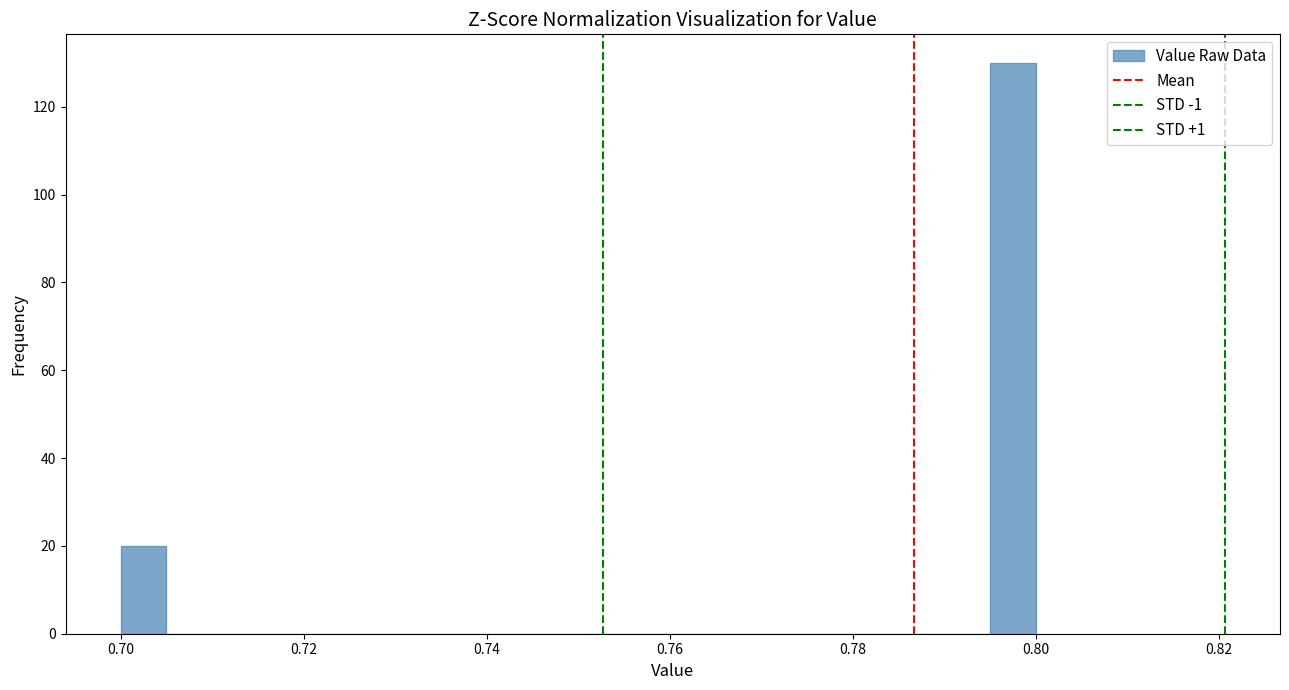

Around what value on the x-axis is the tallest bar? Give the approximate position of its centre, as read against the axis.

0.798